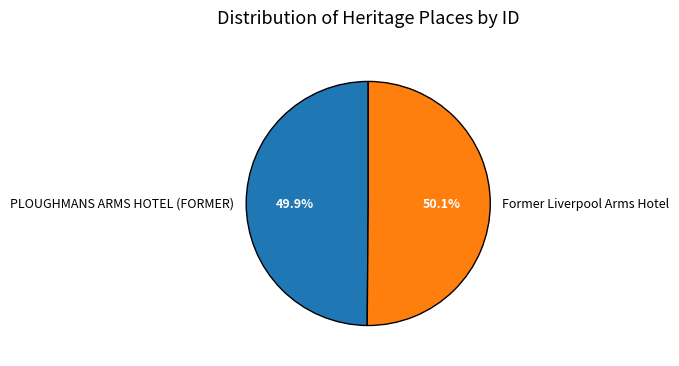

To the nearest percent, what portion does Former Liverpool Arms Hotel represent?

50%